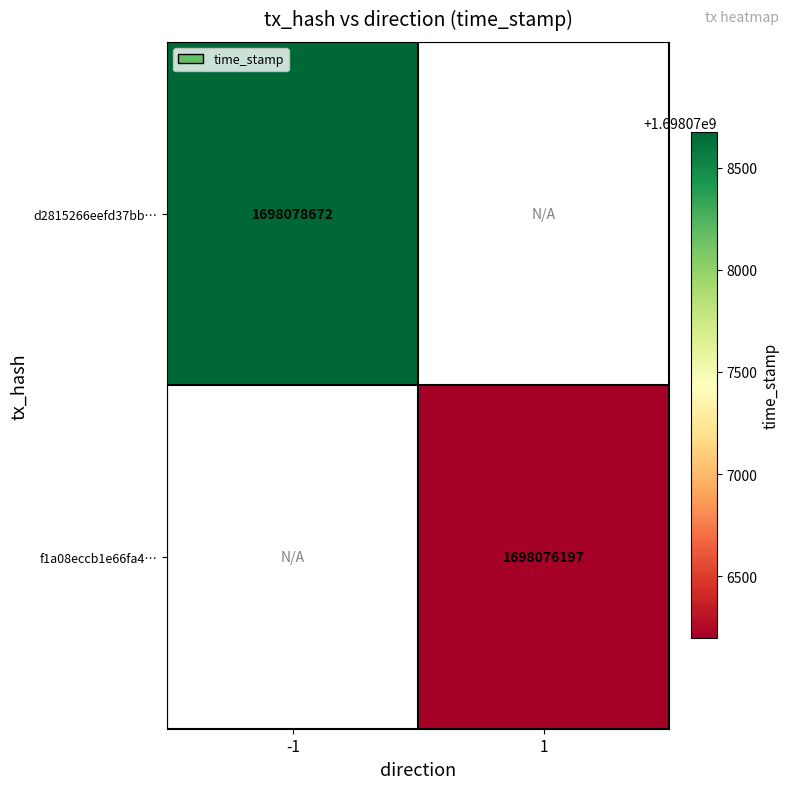

How many data points does each series have?

2